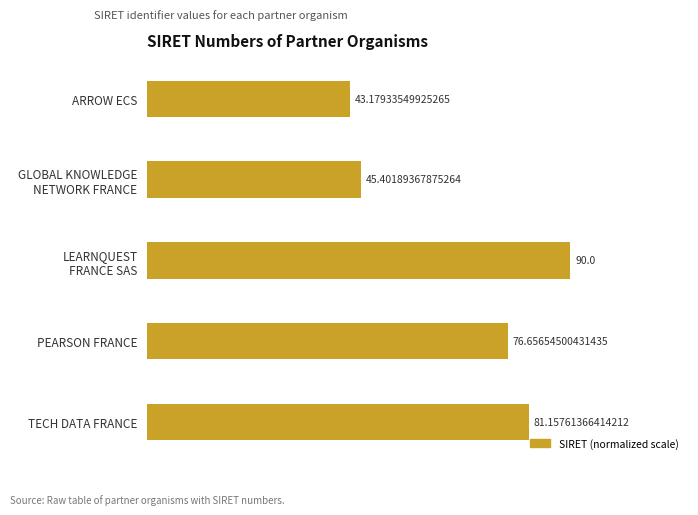

Where is the data nearest to the value 66?

PEARSON FRANCE